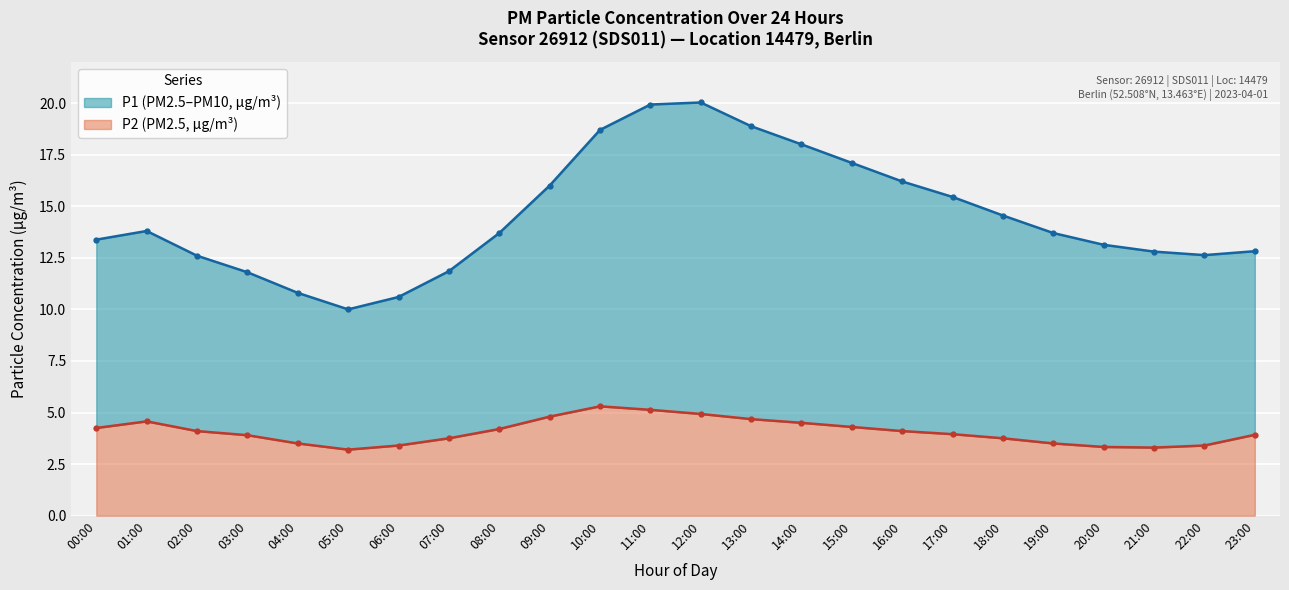

True or false: P1 and P2 intersect in this chart.

False